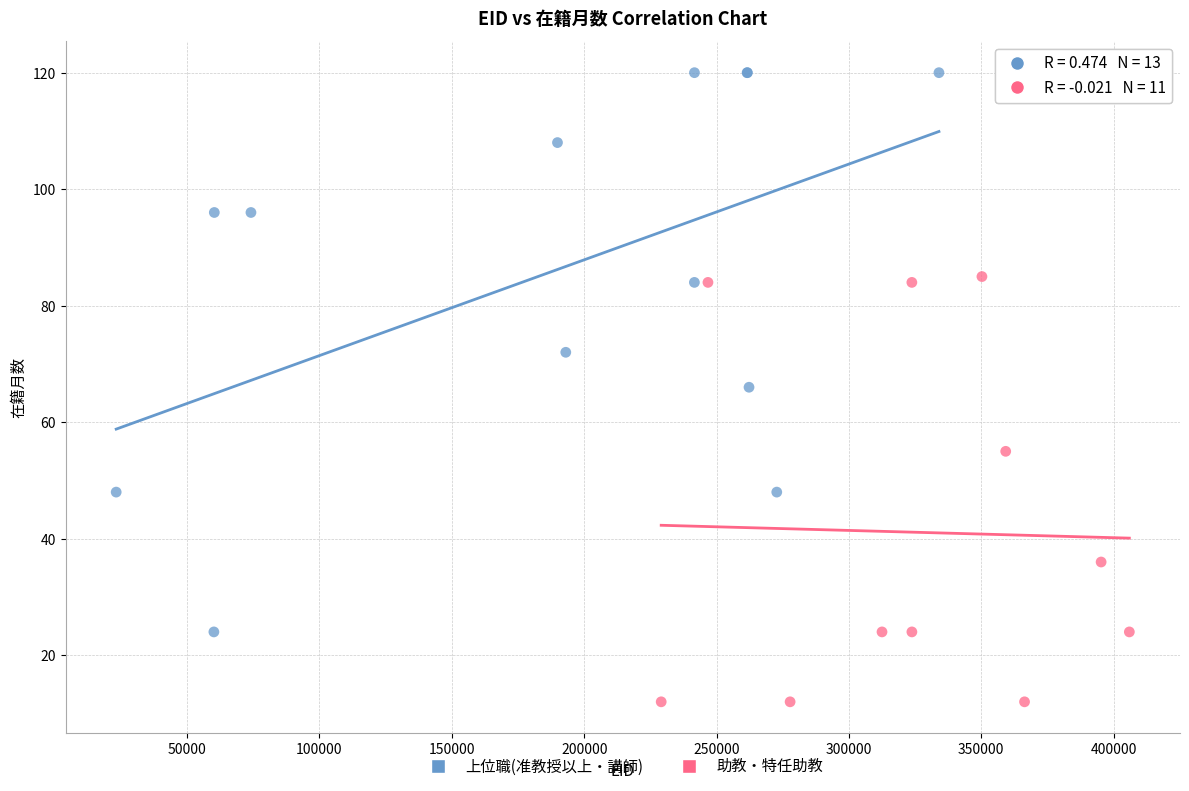

Which series reaches the minimum Y coordinate?

助教・特任助教